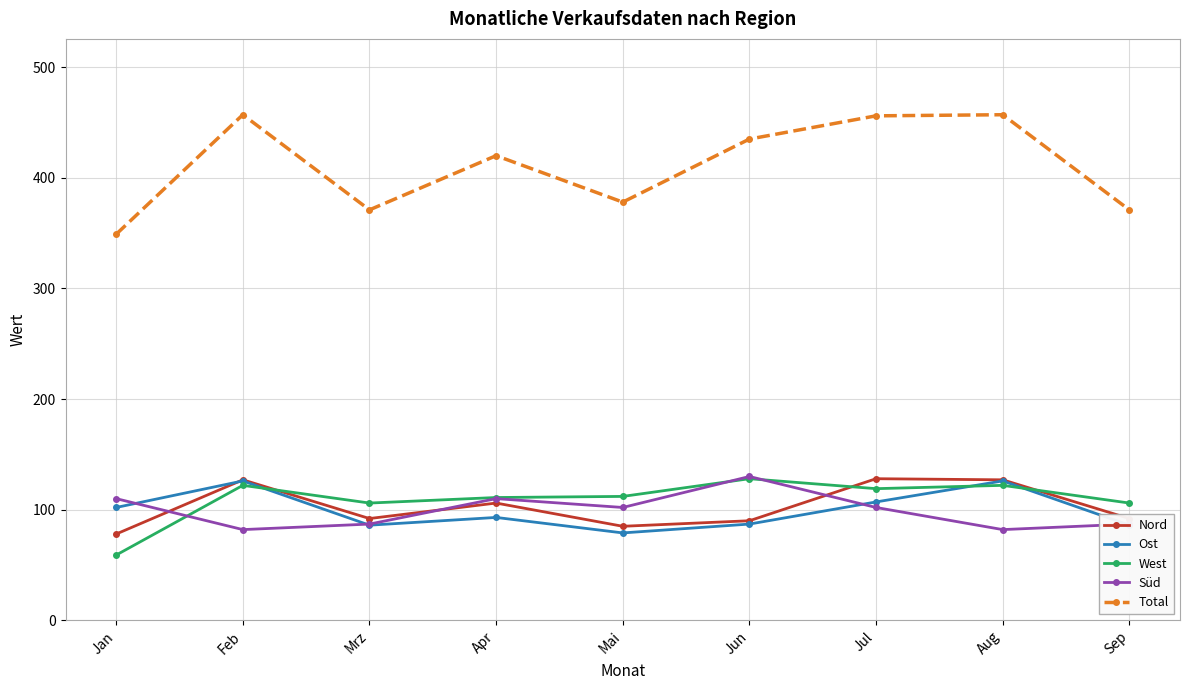

Which series has the largest total across all categories?

Total